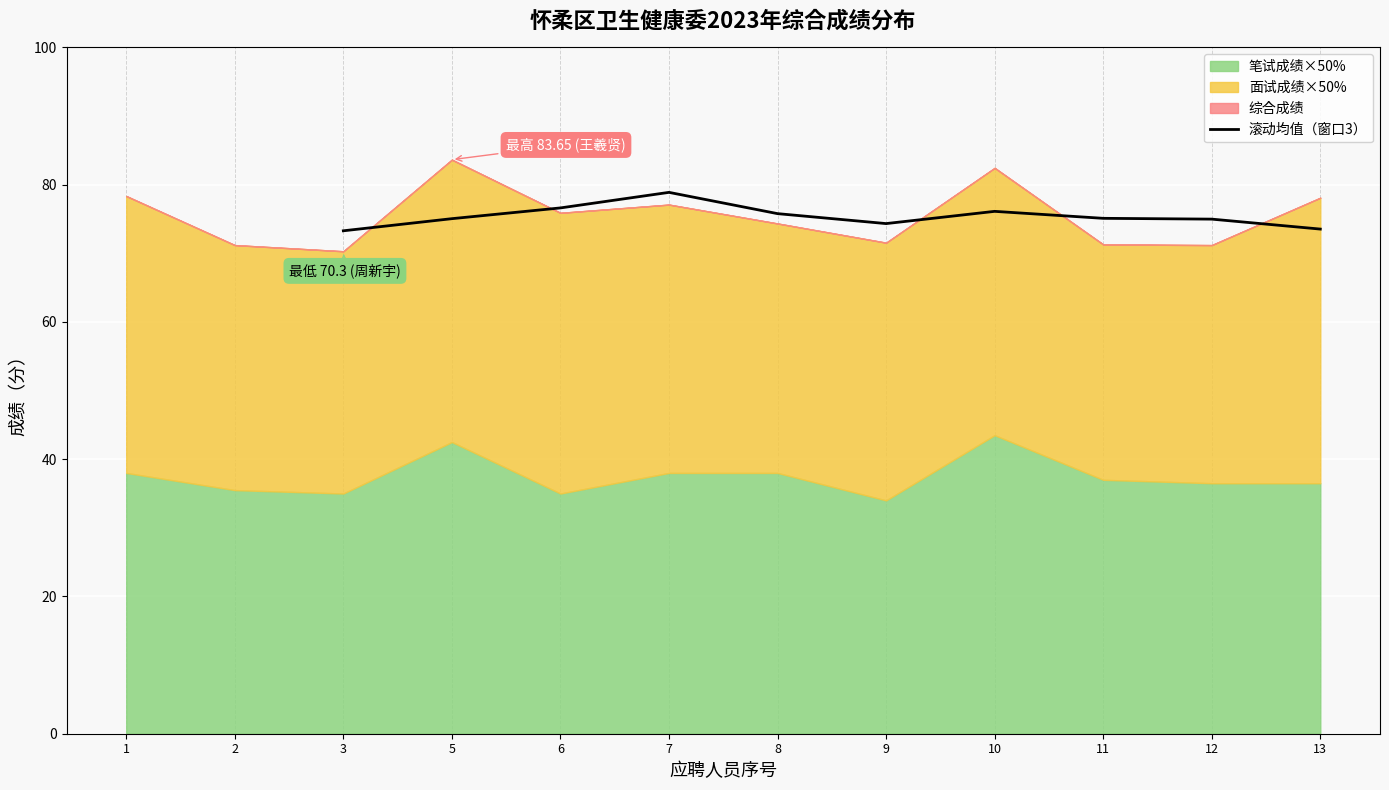

The 滚动均值（窗口3） series shows 73.5 at 13. True or false?

True